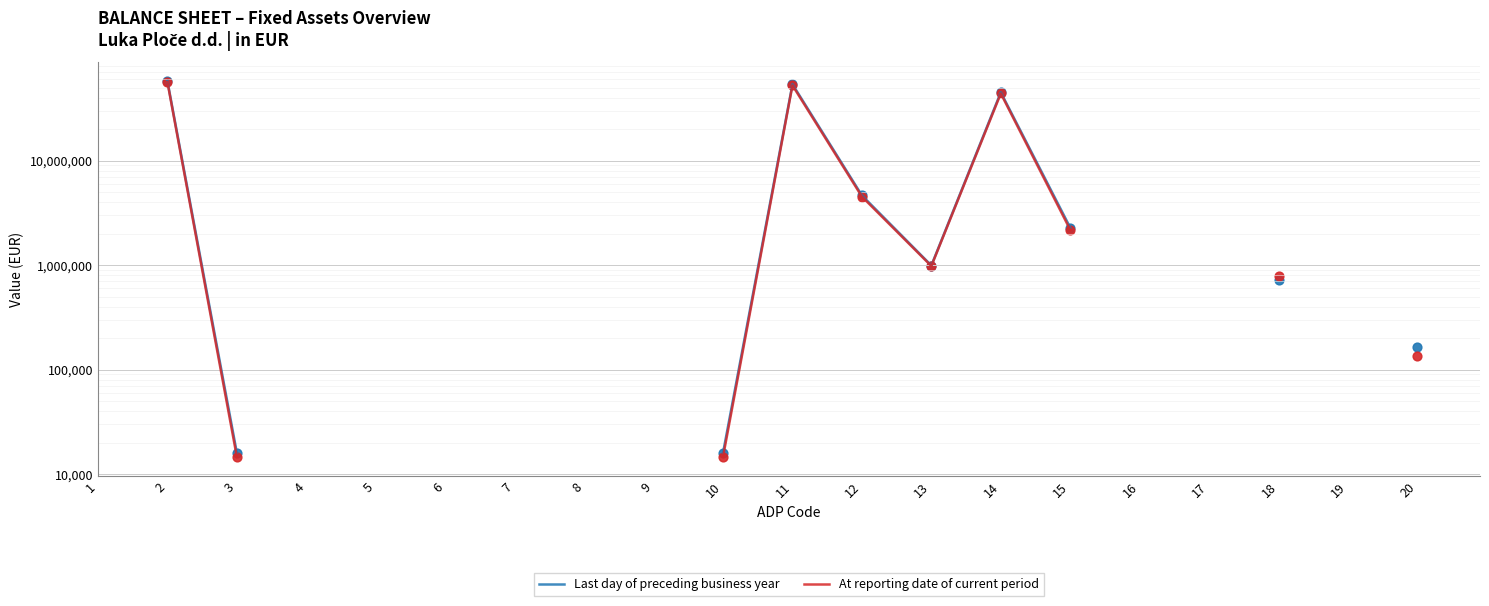

What are all the series names shown in the legend?

Last day of preceding business year, At reporting date of current period